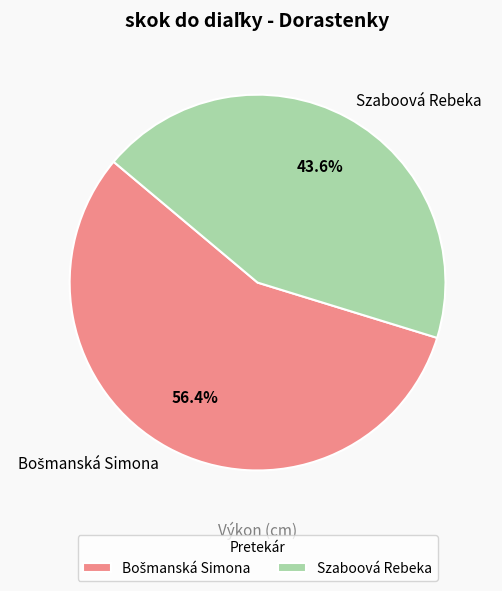

Does any single category account for the majority?

Yes